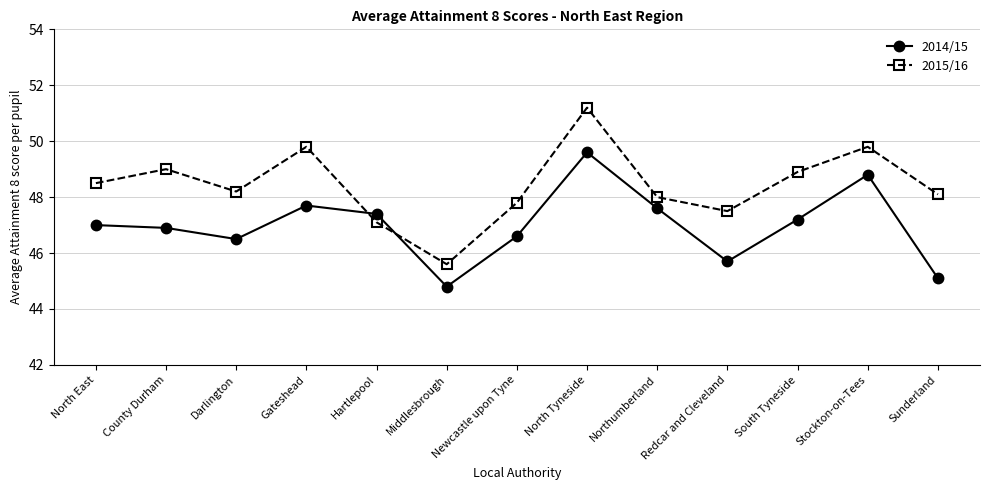

At which label is 2014/15 closest to 47?

North East